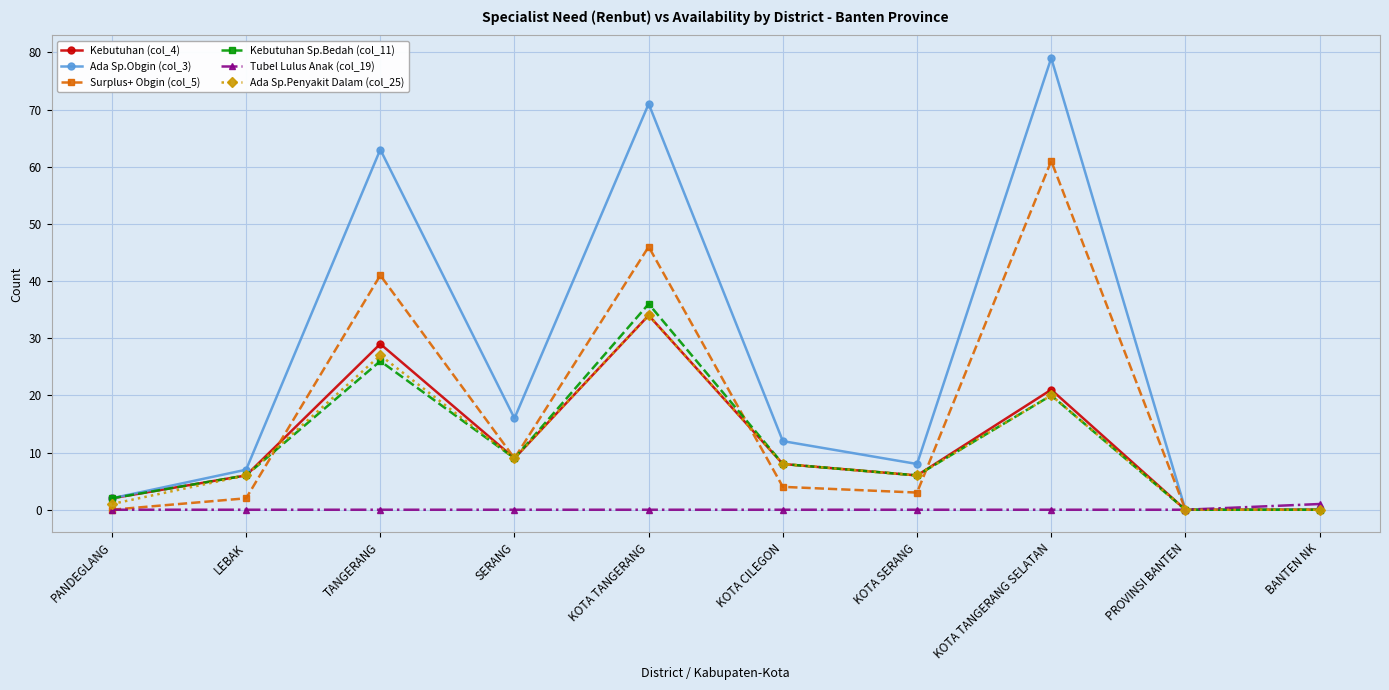

What is the approximate value of Ada Sp.Penyakit Dalam (col_25) at TANGERANG?

27